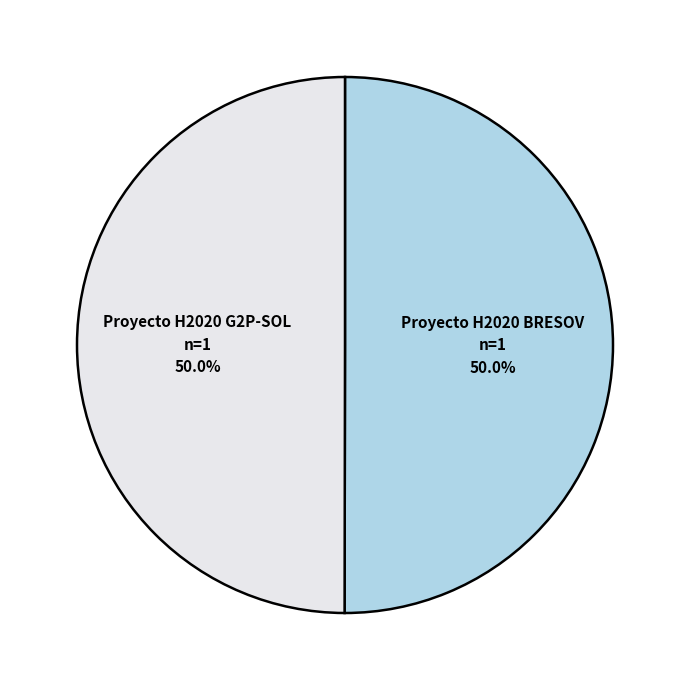

What is the ratio of the value at Proyecto H2020 BRESOV to the value at Proyecto H2020 G2P-SOL?

1.0